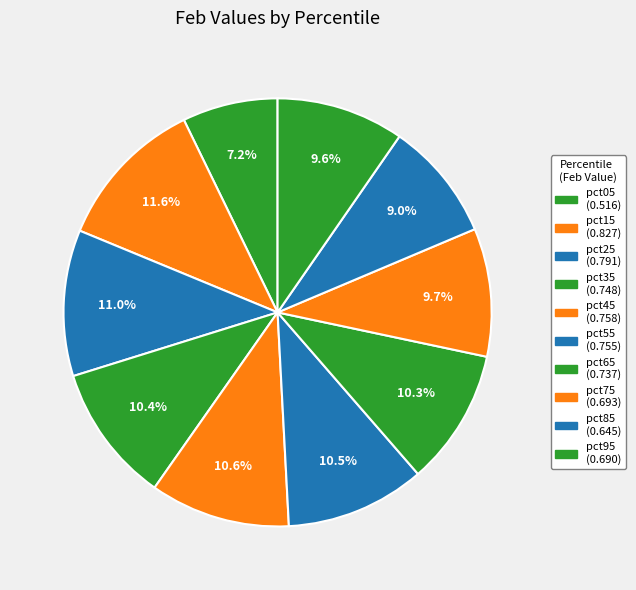

How much of the chart is everything except pct75?

90.3%